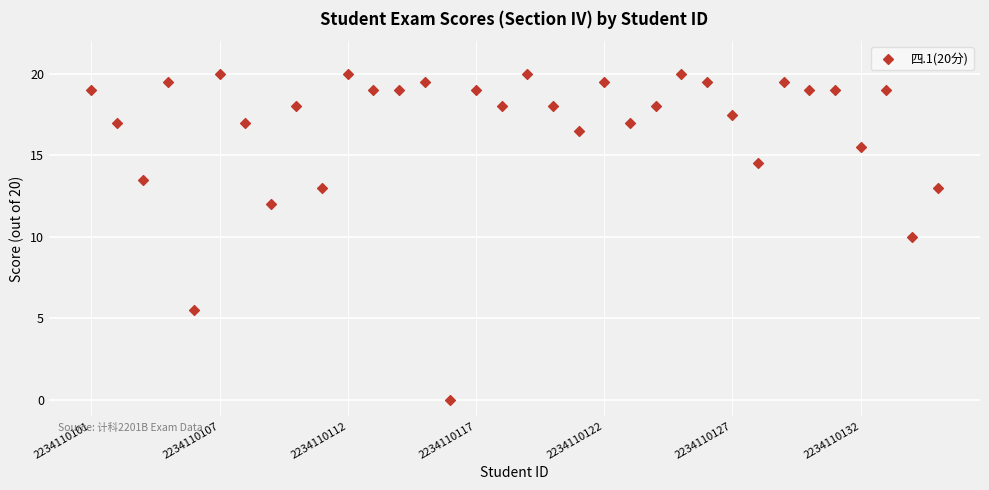

What is the range of Y values (max minus min)?

20.0